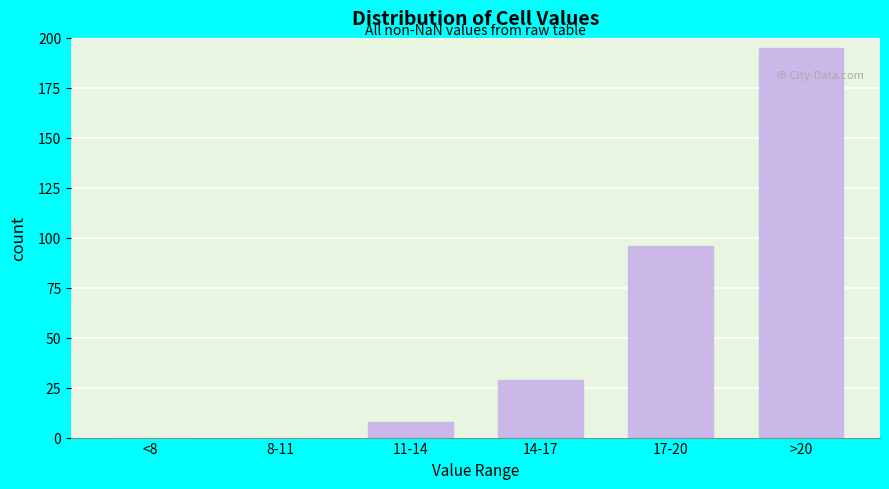

Reading left to right, what are all the values shown in this chart?

<8=0	8-11=0	11-14=8	14-17=29	17-20=96	>20=195